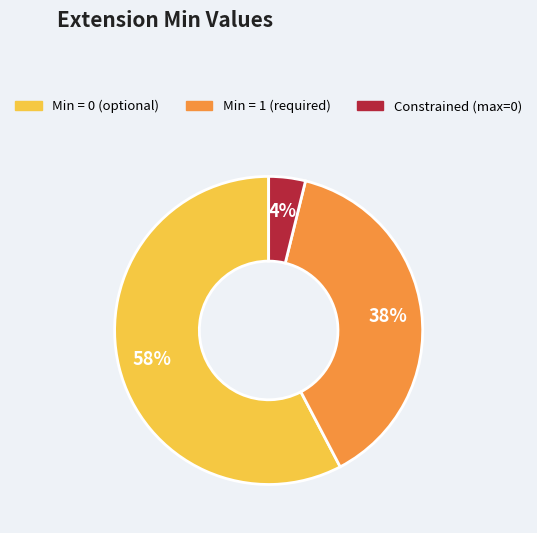

Is there a majority slice in this chart?

Yes